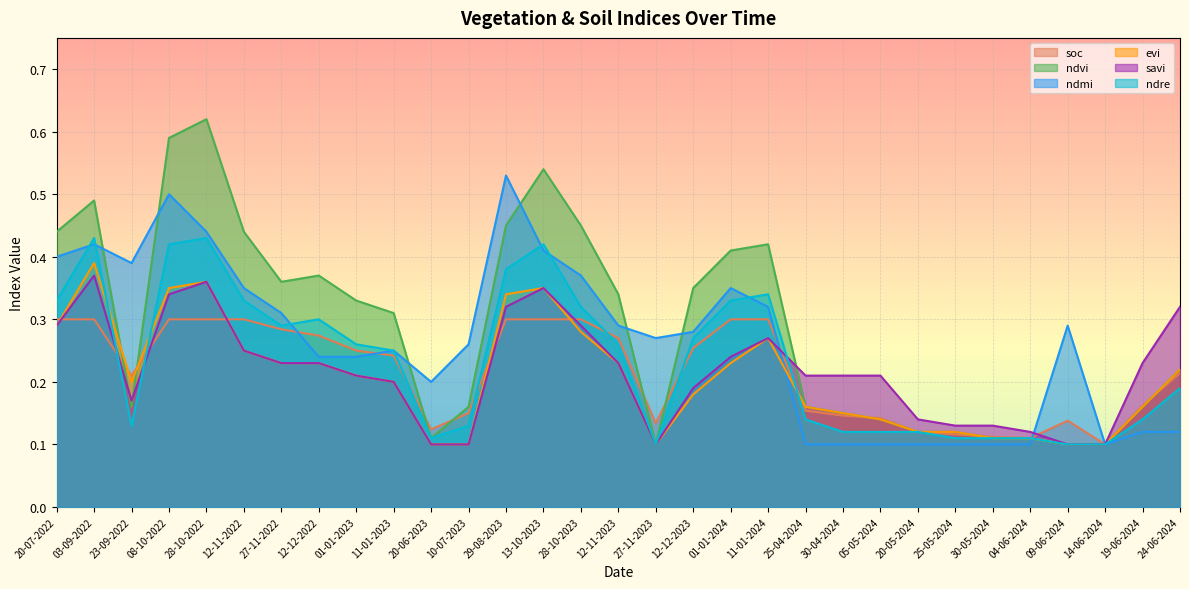

At 12-11-2023, list the series in order from smallest to largest.

evi, savi, ndre, soc, ndmi, ndvi